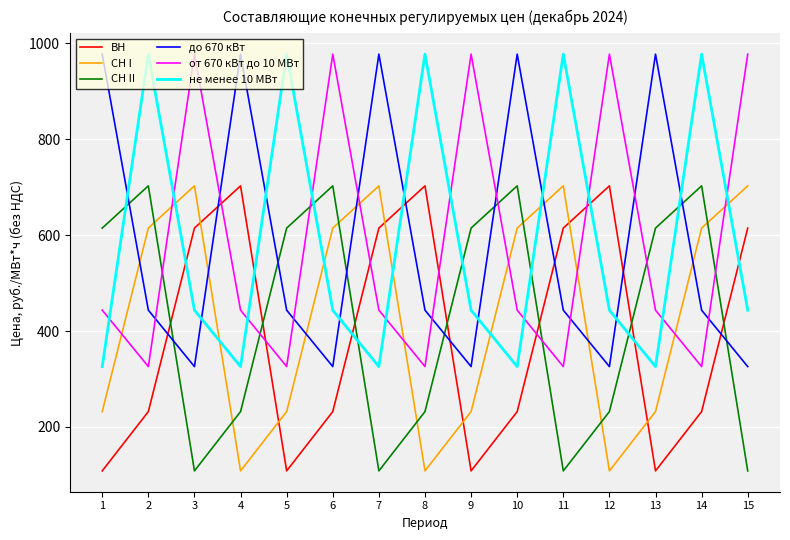

Does the chart display data point markers on the line(s)?

No